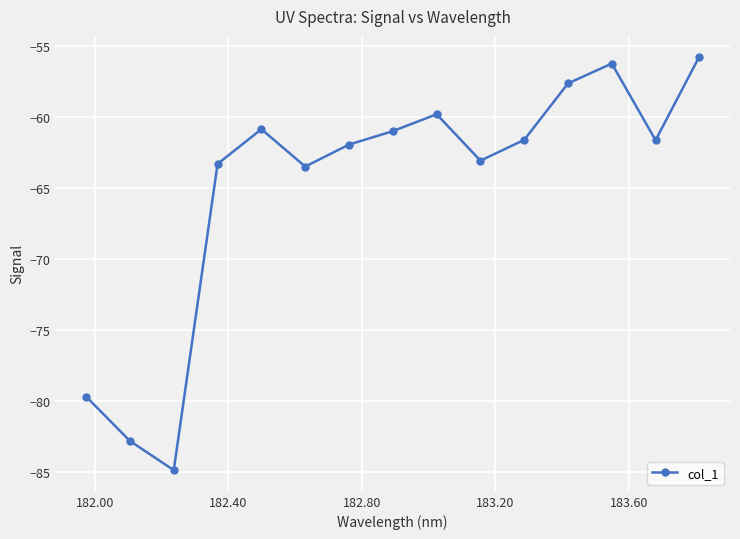

What is the smallest value displayed?

-84.9